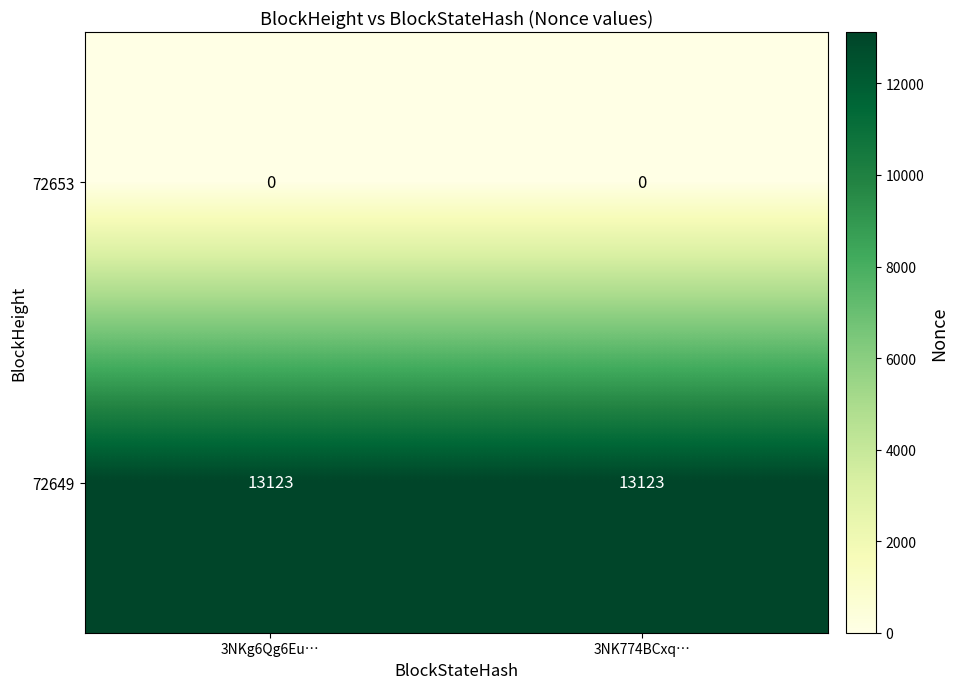

What is the difference between the highest and lowest values at 3NK774BCxq…?

13123